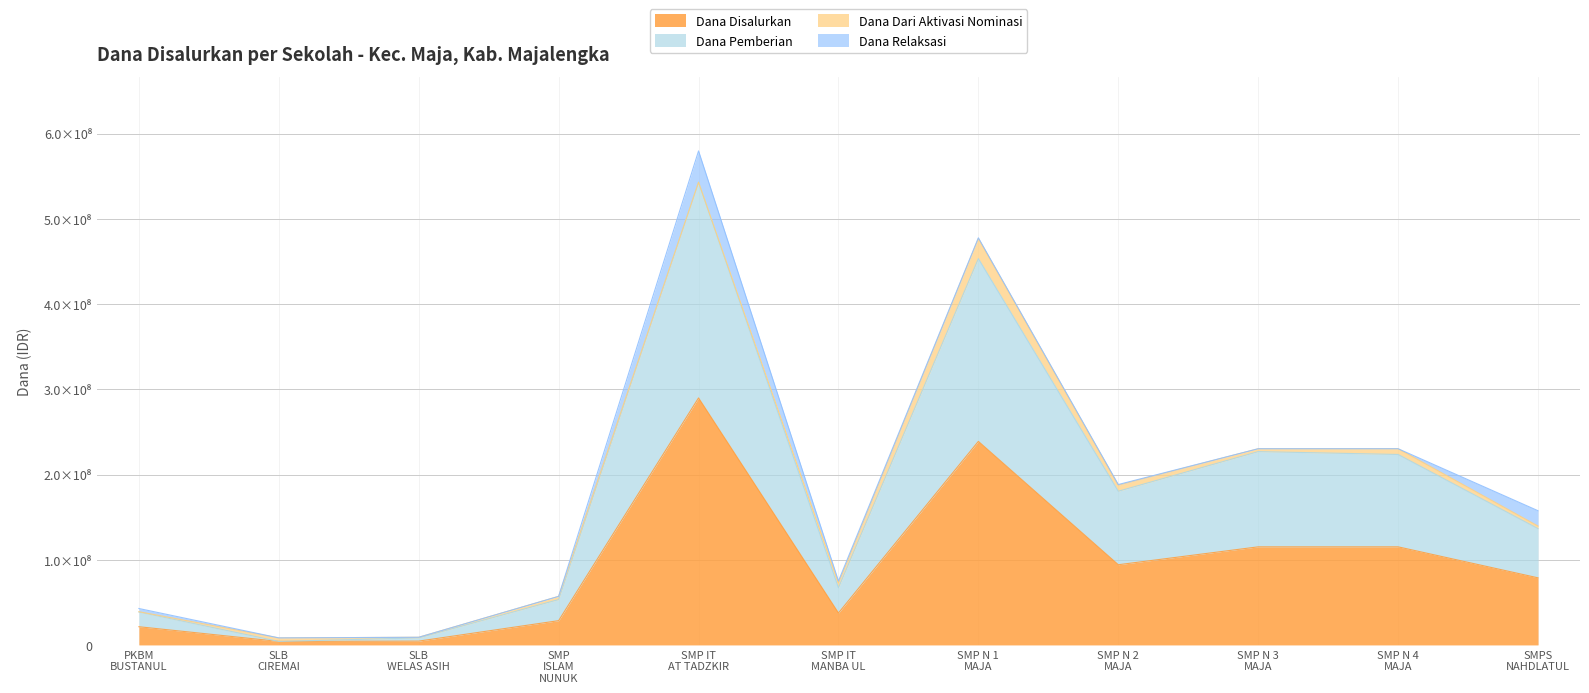

In Dana Pemberian, how many points are lower than both neighbors (excluding endpoints)?

3